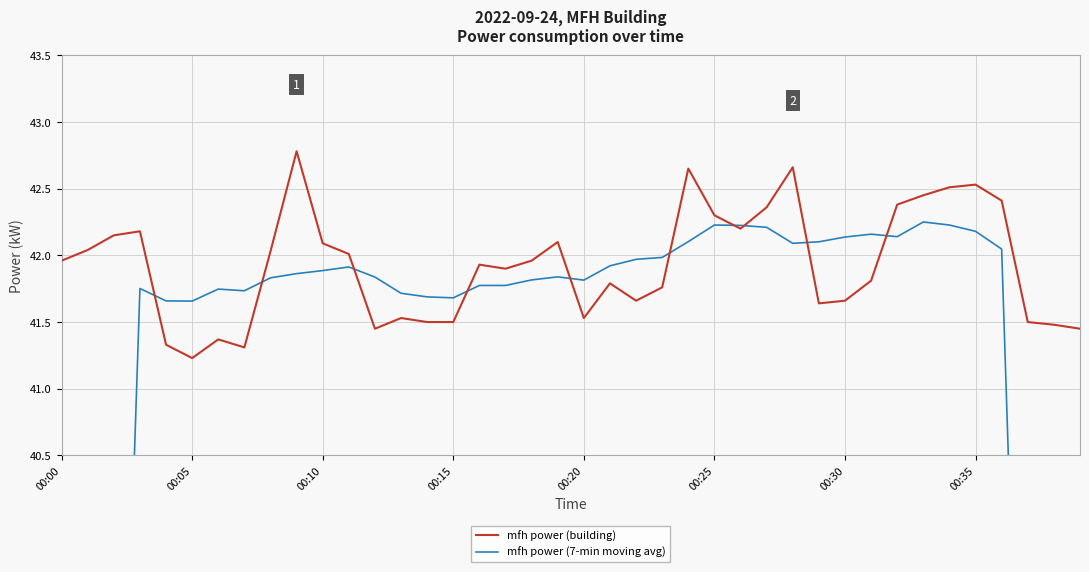

What is the highest value of the mfh power (building) series?

42.8